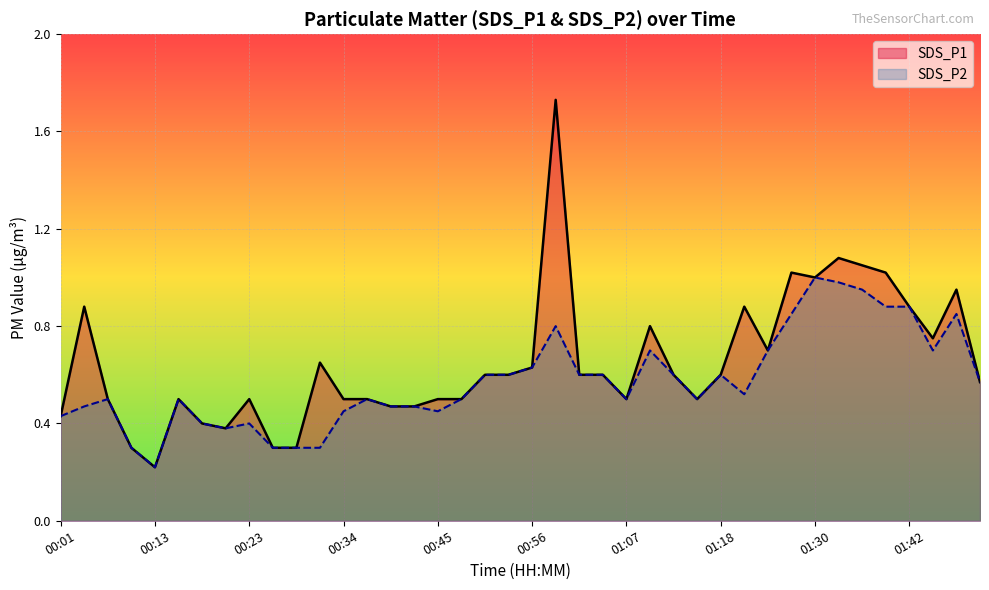

Which category has the highest value in the SDS_P2 series?

01:30